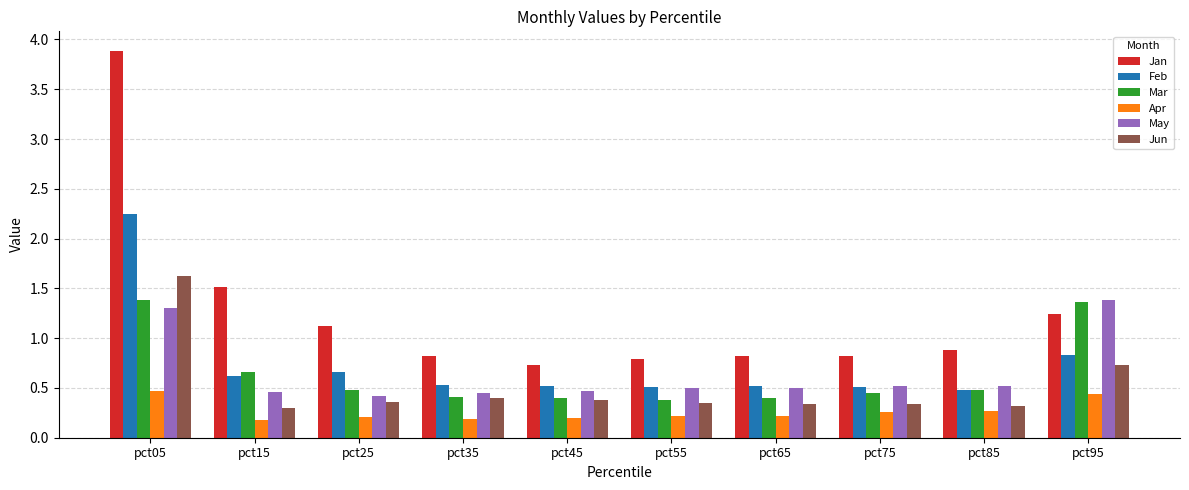

What is the total value across all series at pct65?

2.8